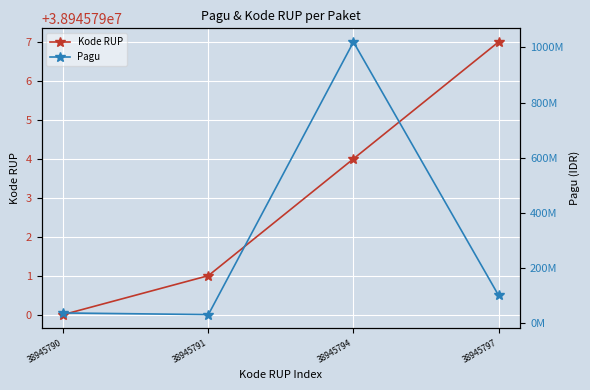

What is the sum of all Pagu values?

1186000000